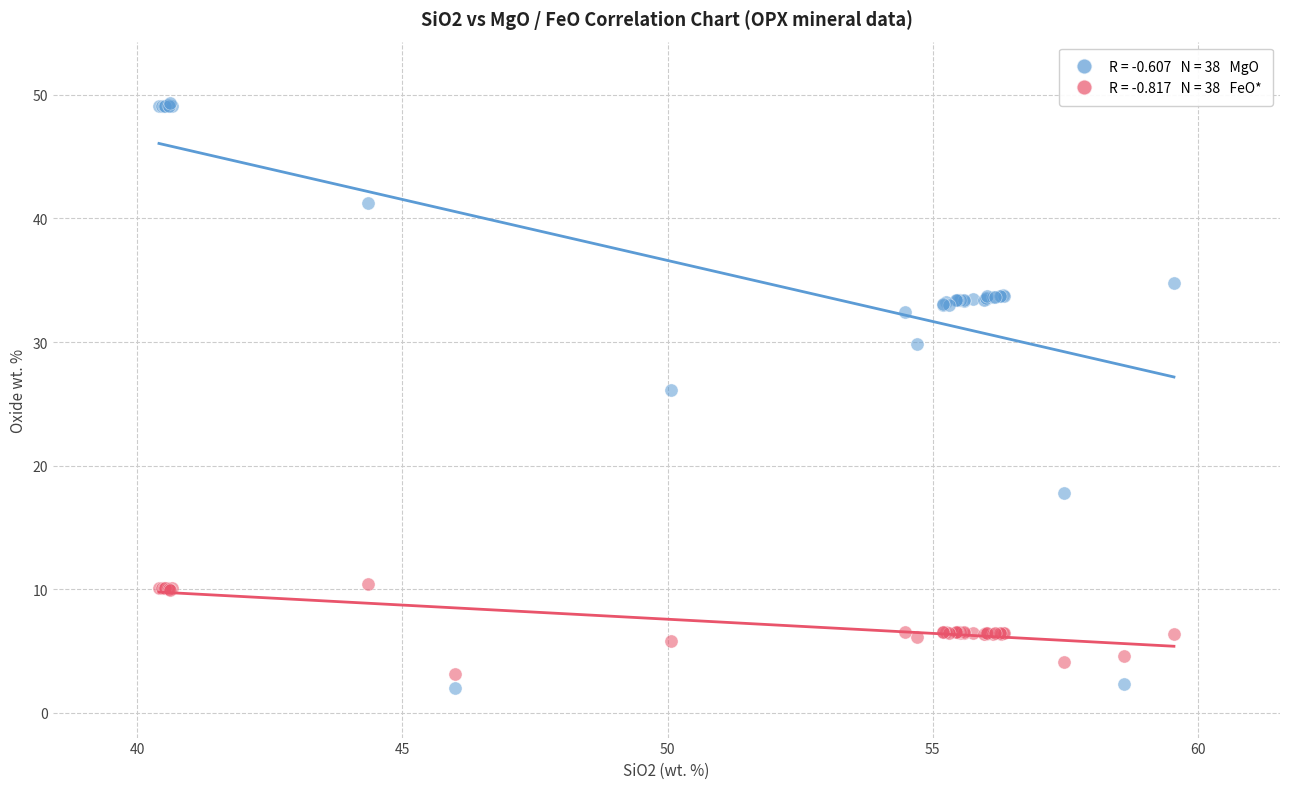

Across all series, what Y value is closest to 25?

26.1